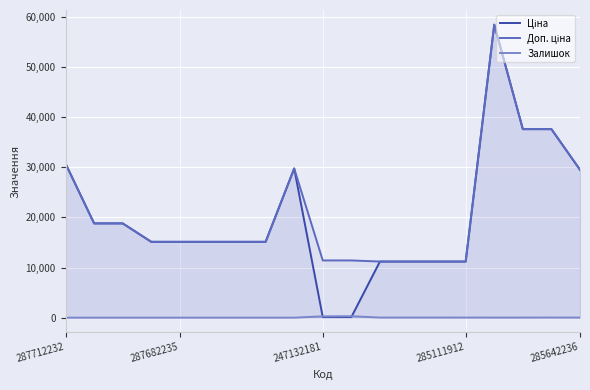

True or false: Ціна has more than 2 points higher than both neighbors.

False